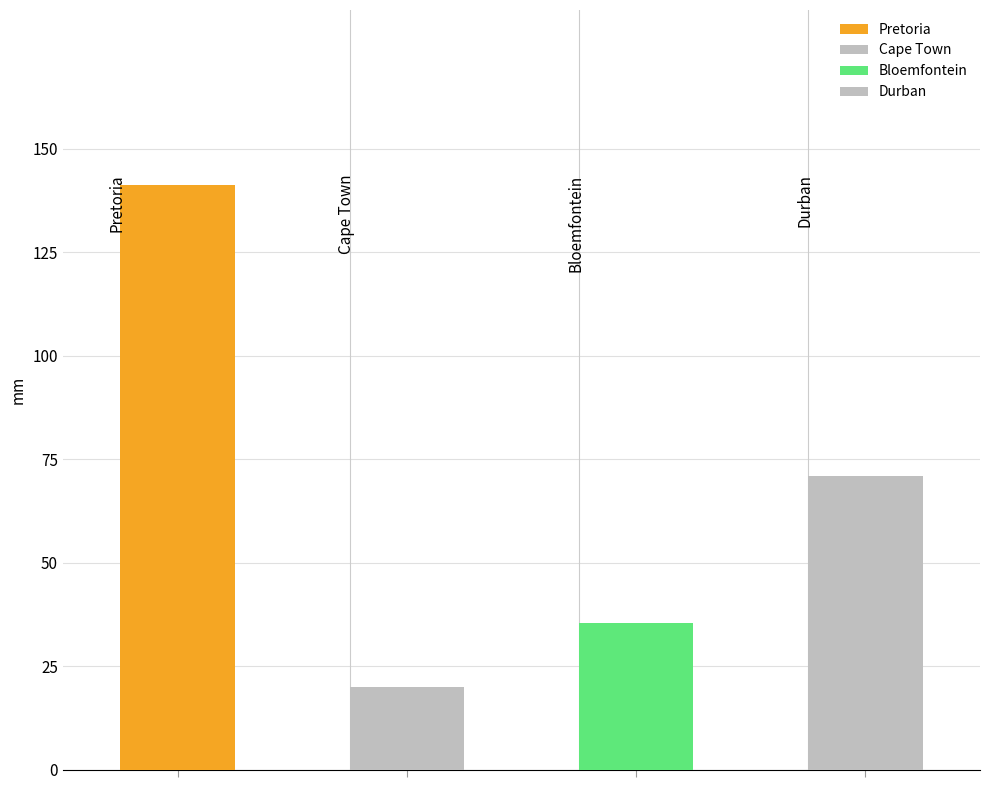

Which series changed the most between Pretoria and Durban?

Durban